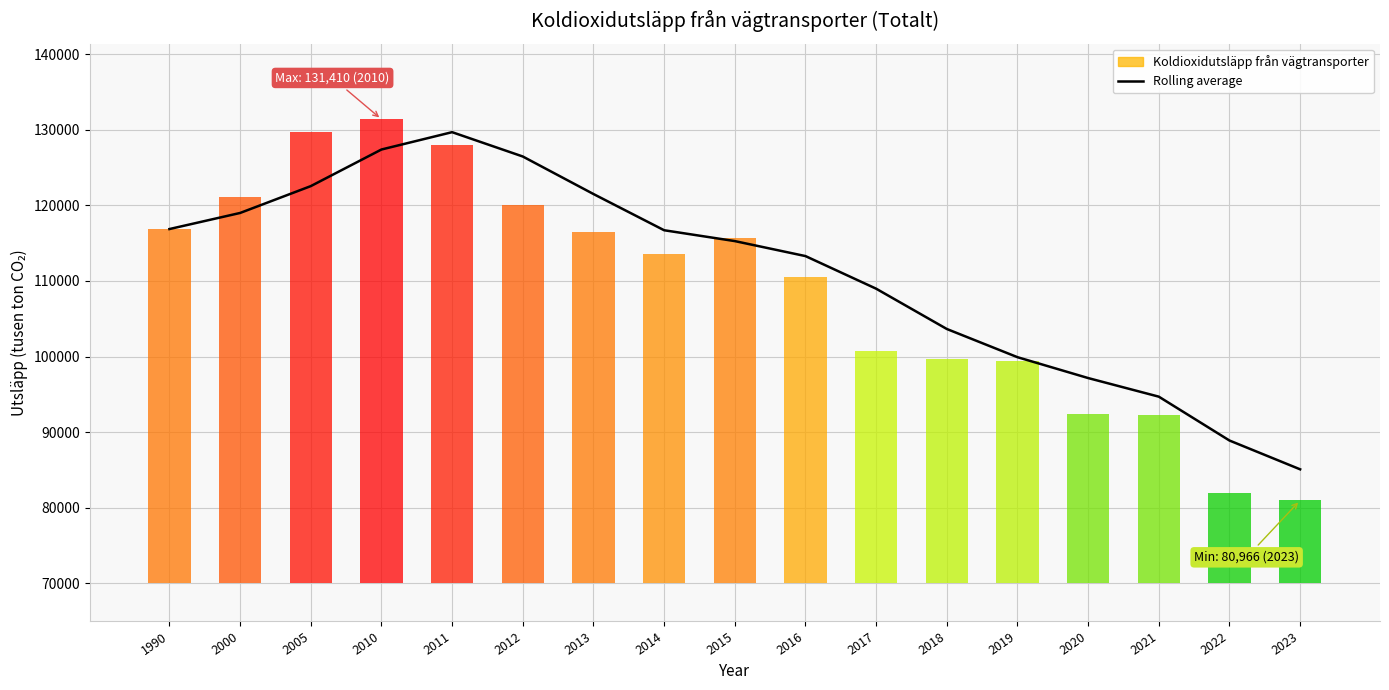

Is it true that the value at 2015 is 115281.7?

True